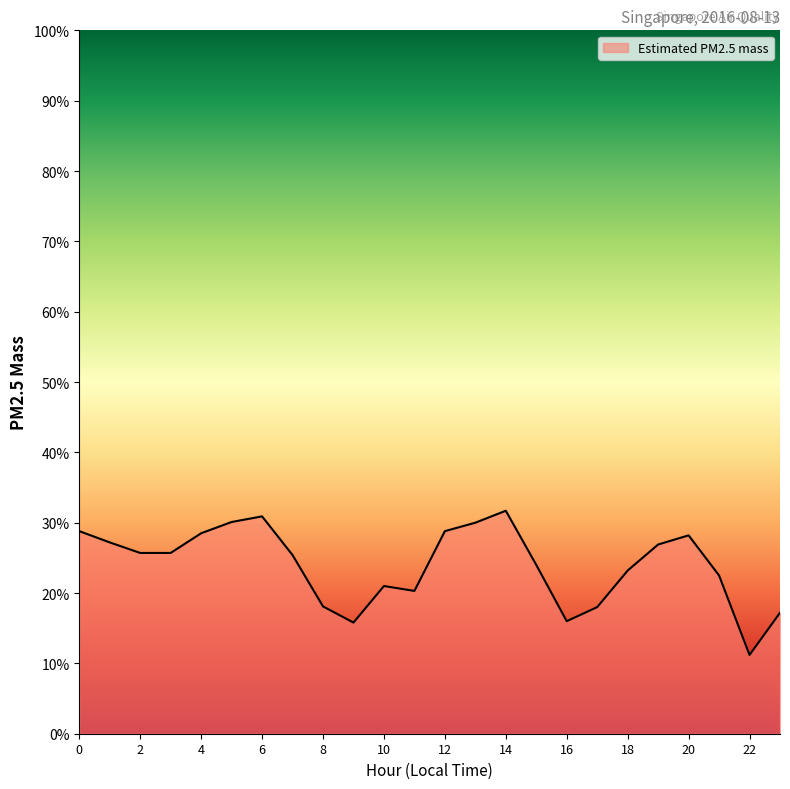

What is the smallest value displayed?

11.2